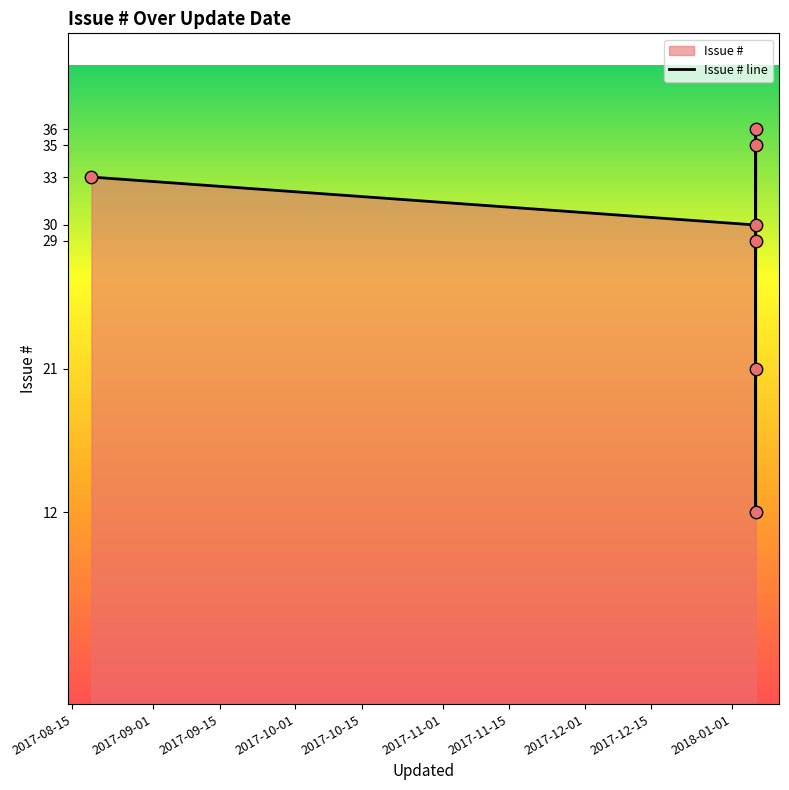

What is the change in value from 2018-01-06
(#21) to 2017-08-19
(#33)?

+12